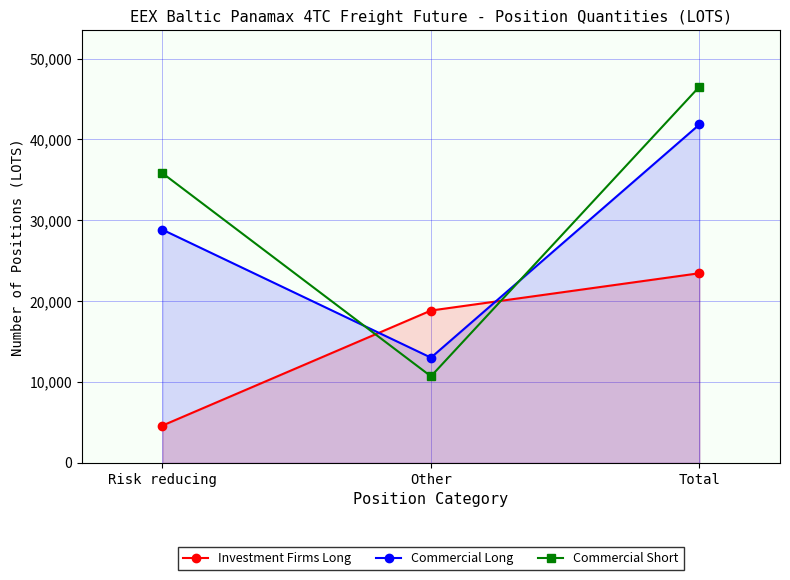

How many data points in Investment Firms Long are above 18841?

2